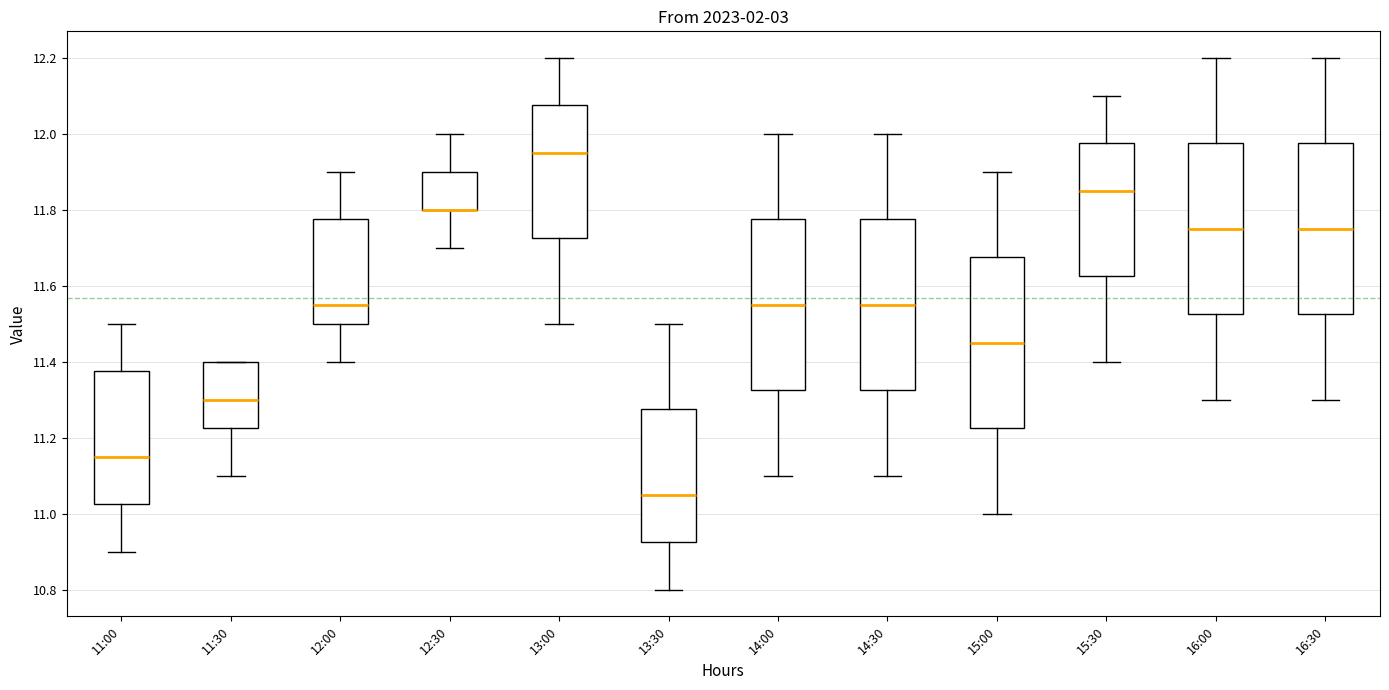

Reading left to right, transcribe this box plot: for each box, give where its median line is, the range the box spans, and where its two whiskers end, as read against the y-axis. The values are not printed on the chart, so give them approximately, as read against the axis.

11:00: median 11.16, box 11.02 to 11.38, whiskers 10.90 to 11.50
11:30: median 11.30, box 11.22 to 11.40, whiskers 11.10 to 11.40
12:00: median 11.56, box 11.50 to 11.78, whiskers 11.40 to 11.90
12:30: median 11.80 (drawn on the box's lower edge), box 11.80 to 11.90, whiskers 11.70 to 12.00
13:00: median 11.96, box 11.72 to 12.08, whiskers 11.50 to 12.20
13:30: median 11.06, box 10.92 to 11.28, whiskers 10.80 to 11.50
14:00: median 11.56, box 11.32 to 11.78, whiskers 11.10 to 12.00
14:30: median 11.56, box 11.32 to 11.78, whiskers 11.10 to 12.00
15:00: median 11.46, box 11.22 to 11.68, whiskers 11.00 to 11.90
15:30: median 11.86, box 11.62 to 11.98, whiskers 11.40 to 12.10
16:00: median 11.76, box 11.52 to 11.98, whiskers 11.30 to 12.20
16:30: median 11.76, box 11.52 to 11.98, whiskers 11.30 to 12.20